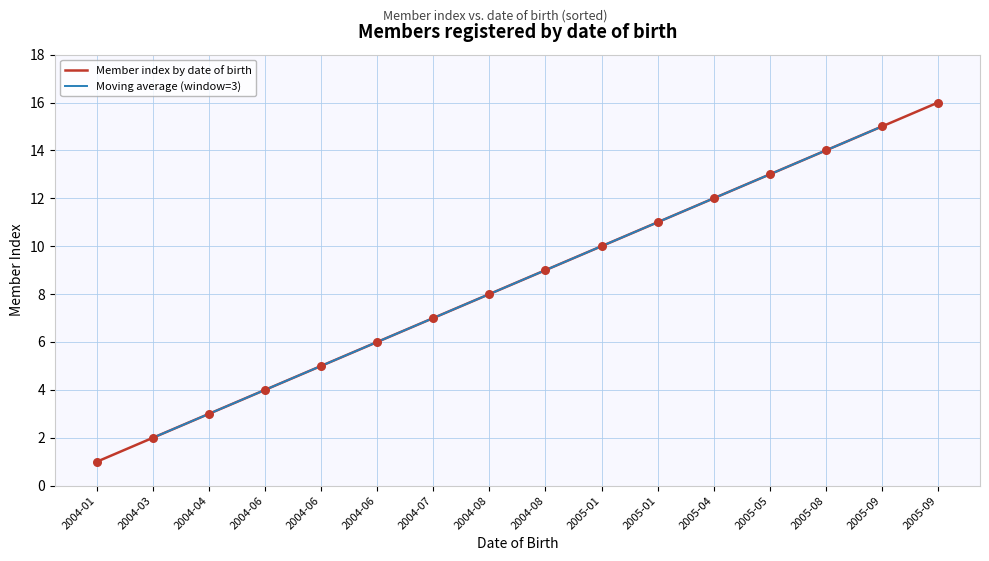

Approximately how many times larger is the value at 2004-08 compared to 2004-06?

1.8